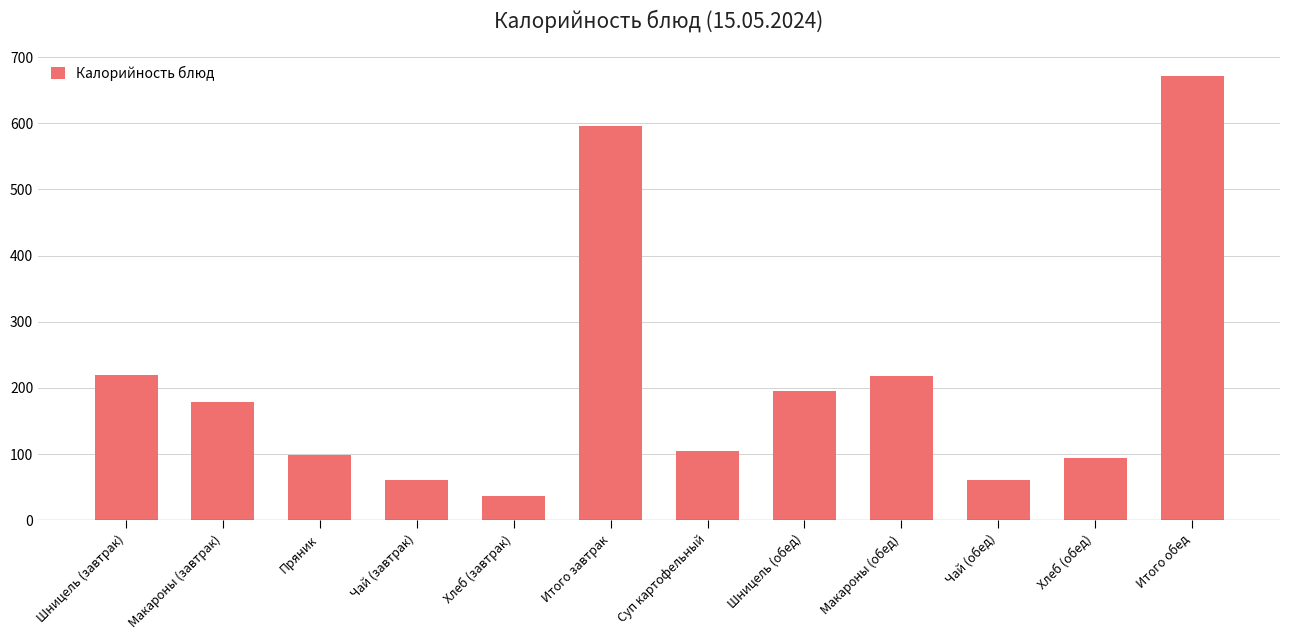

What is the value of the 11th bar from the left?

94